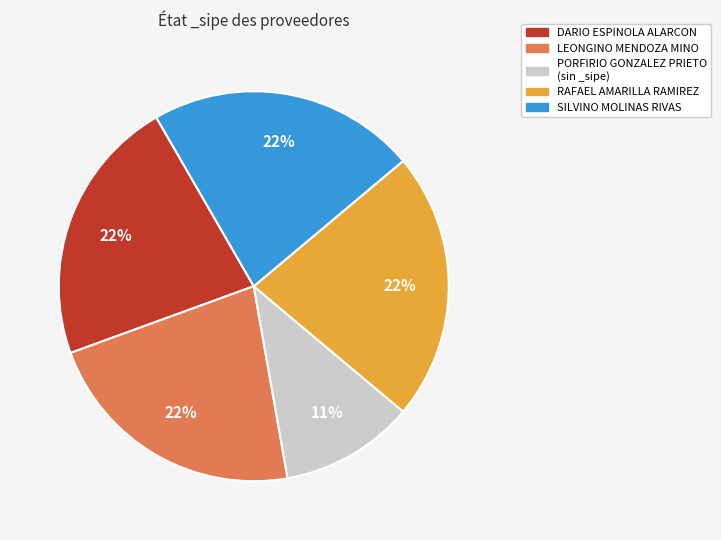

Is there any slice that represents more than half of the pie?

No